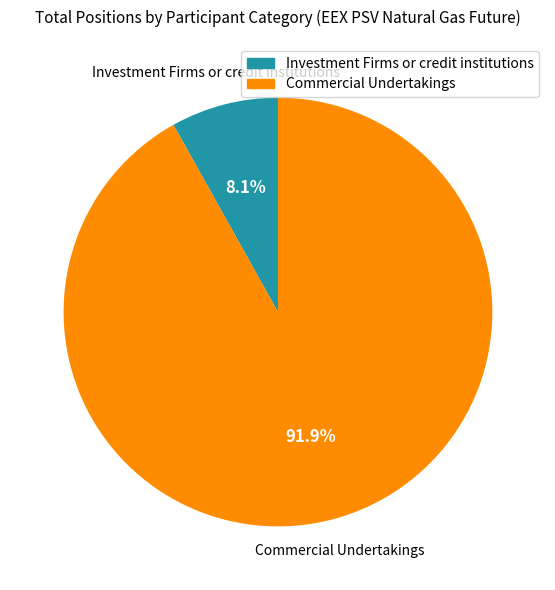

What percentage is NOT represented by Commercial Undertakings?

8.1%